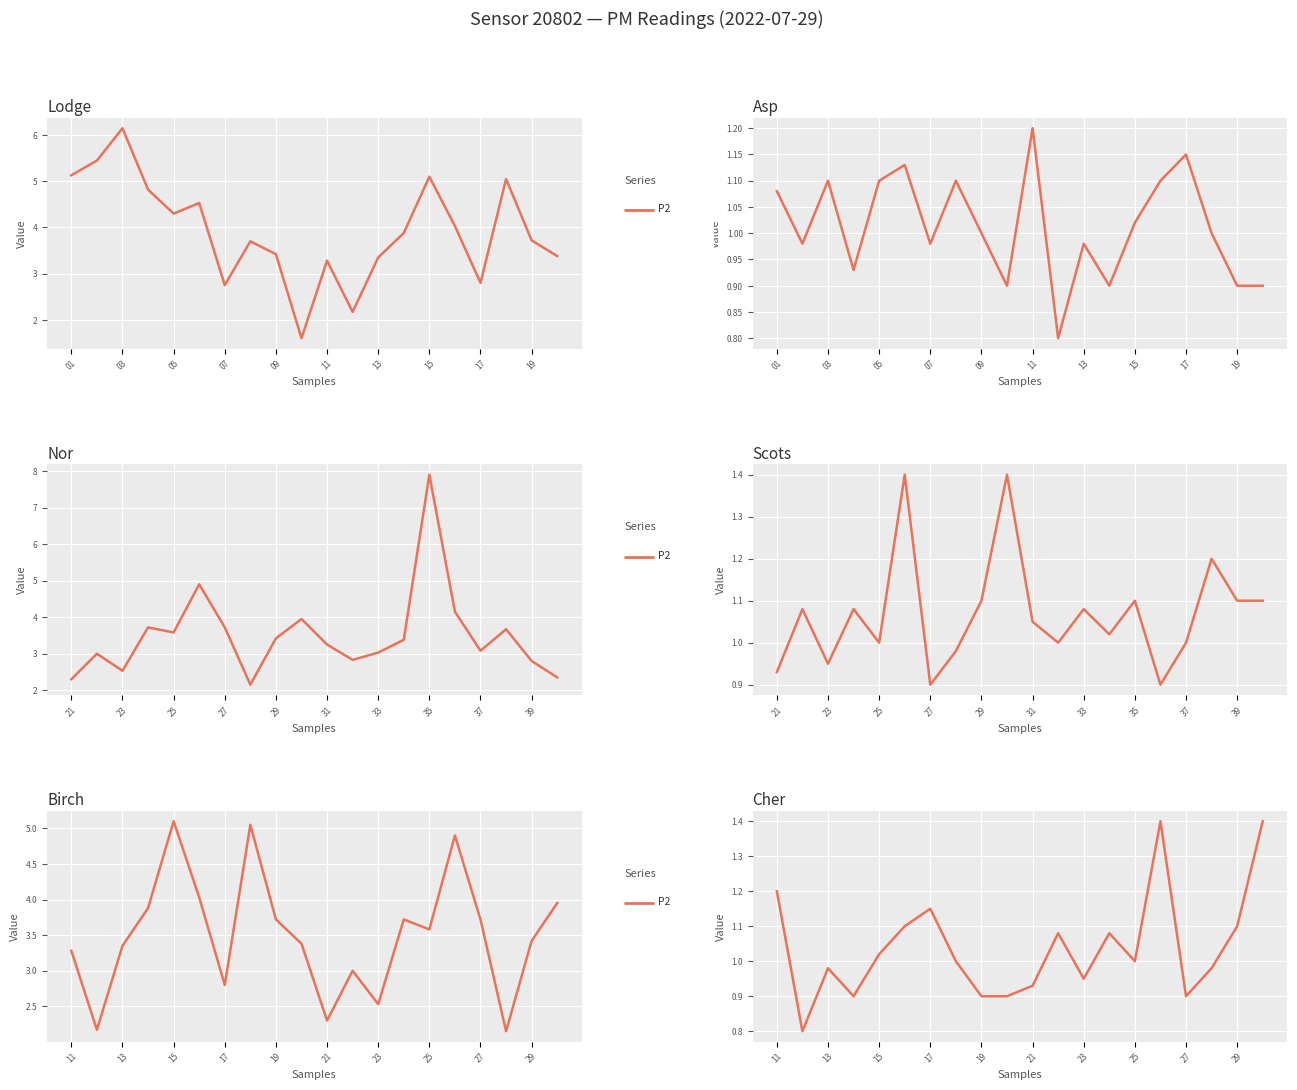

How many categories are shown in the chart?

20